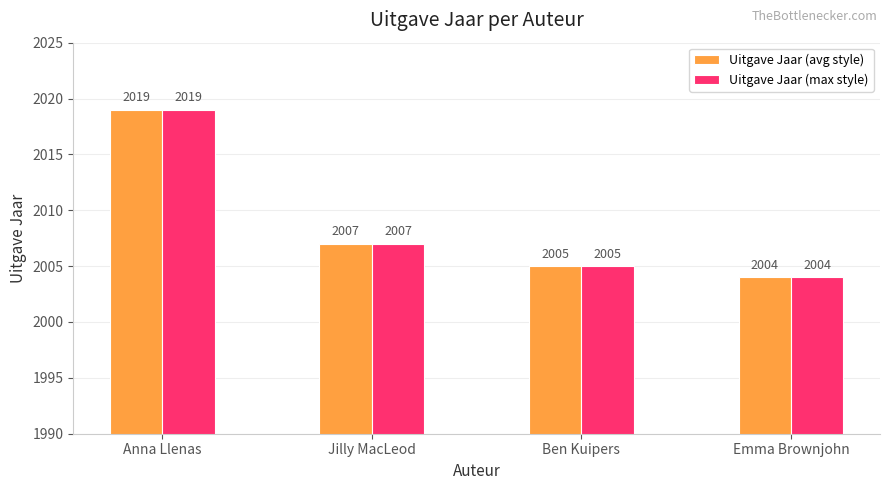

What is the difference between the maximum and minimum values in the Uitgave Jaar (max style) series?

15